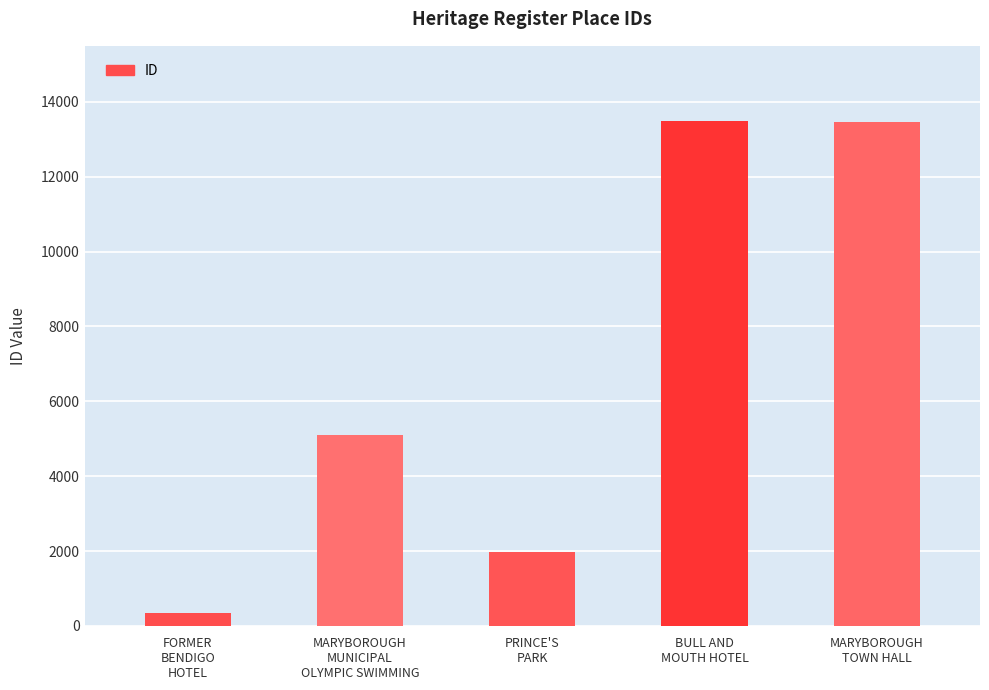

What is the change in value from BULL AND
MOUTH HOTEL to MARYBOROUGH
TOWN HALL?

-1